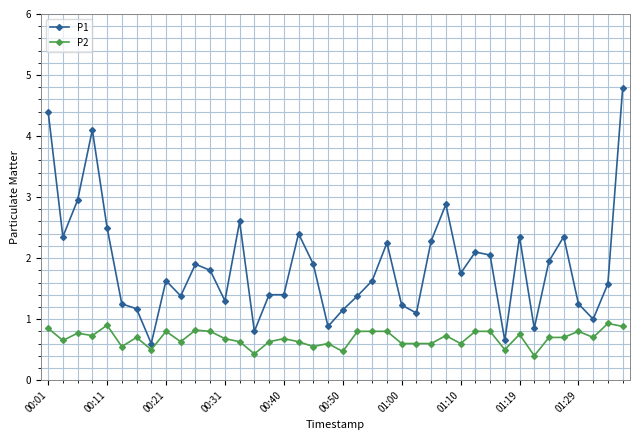

What is the maximum value shown in the chart?

4.8